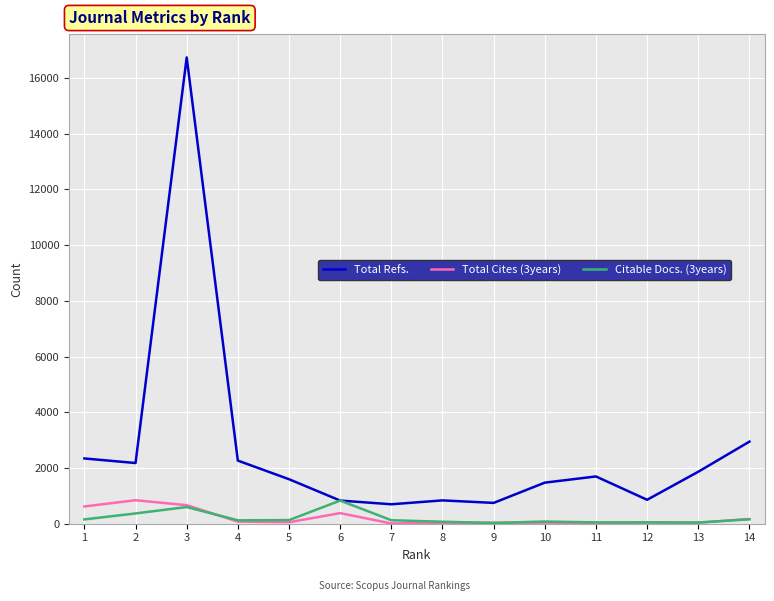

What are all the series names shown in the legend?

Total Refs., Total Cites (3years), Citable Docs. (3years)